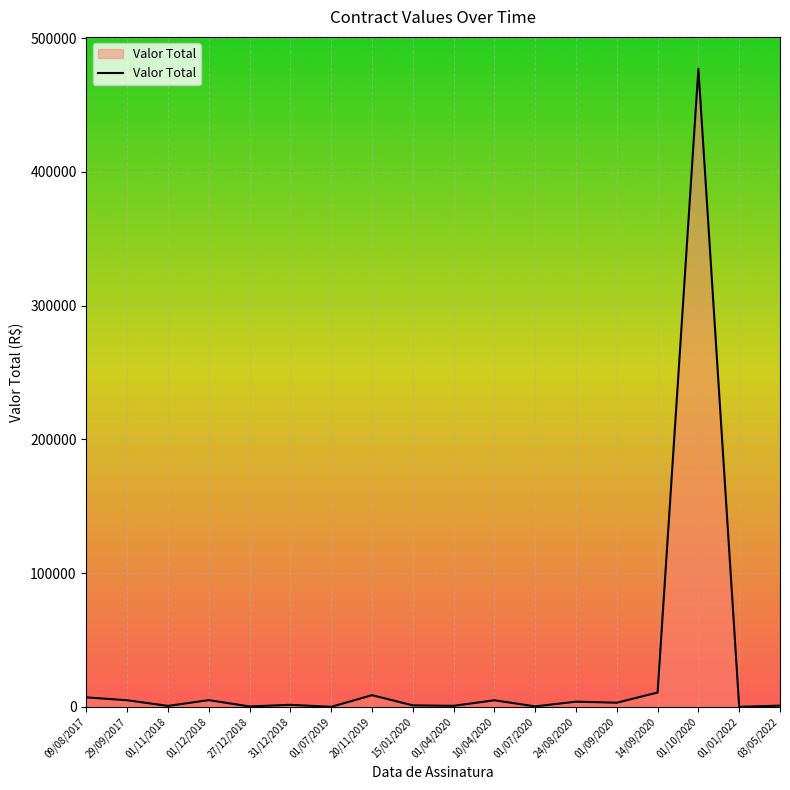

What is the greatest value displayed?

477007.1